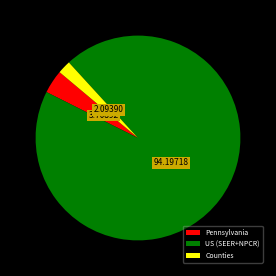

How many segments does this pie chart have?

3